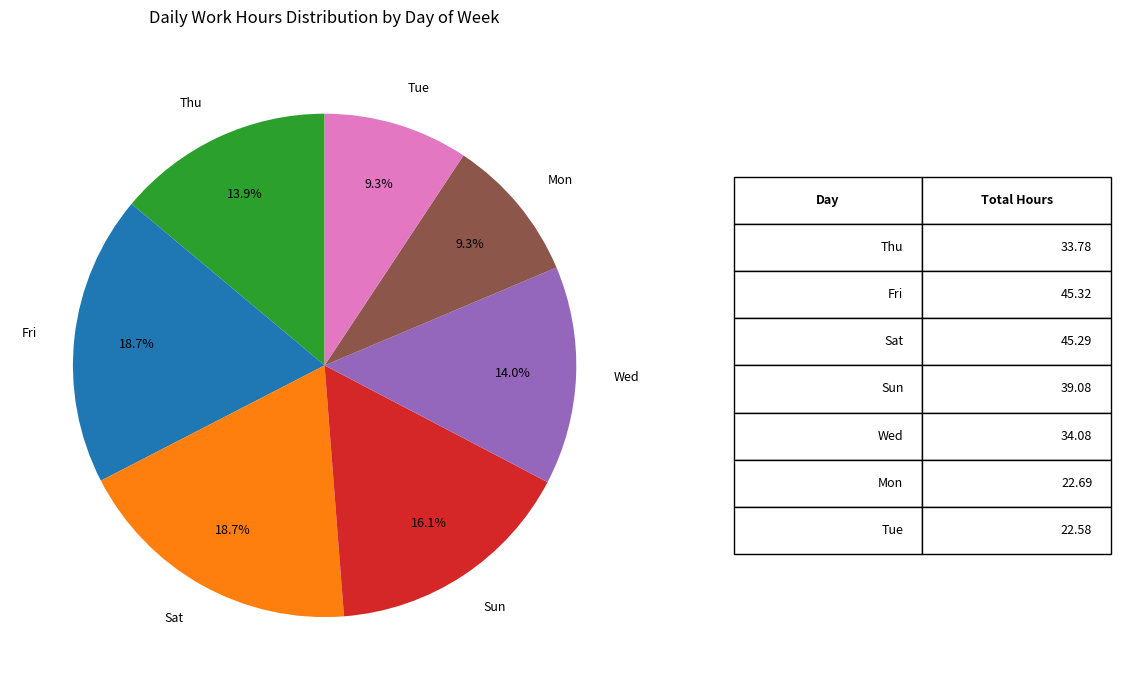

Count the number of slices in the pie.

7